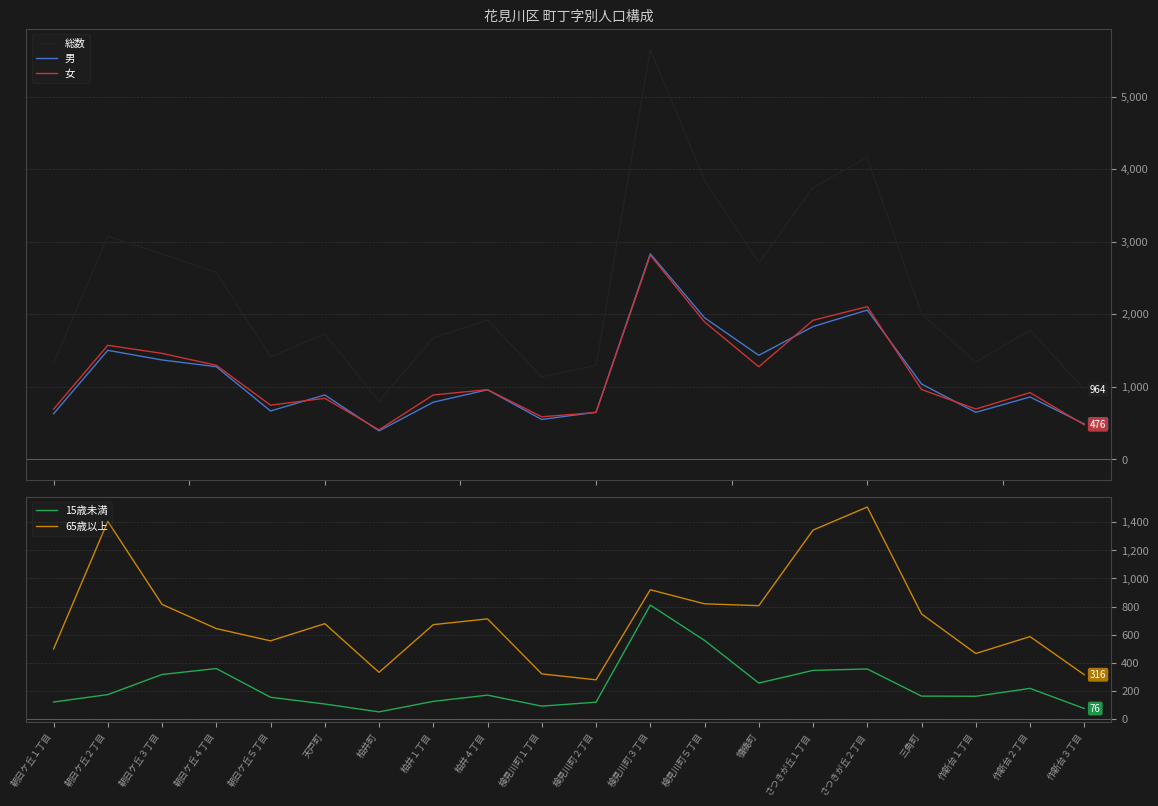

Count the number of categories in the chart.

20